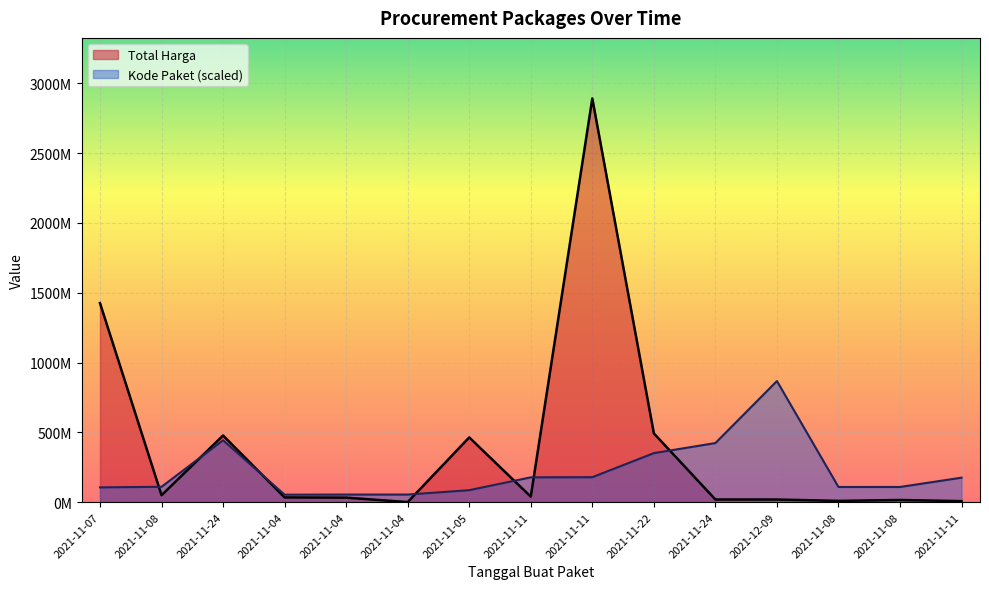

What is the difference between the second highest and minimum values in the Kode Paket series?

389673773.4